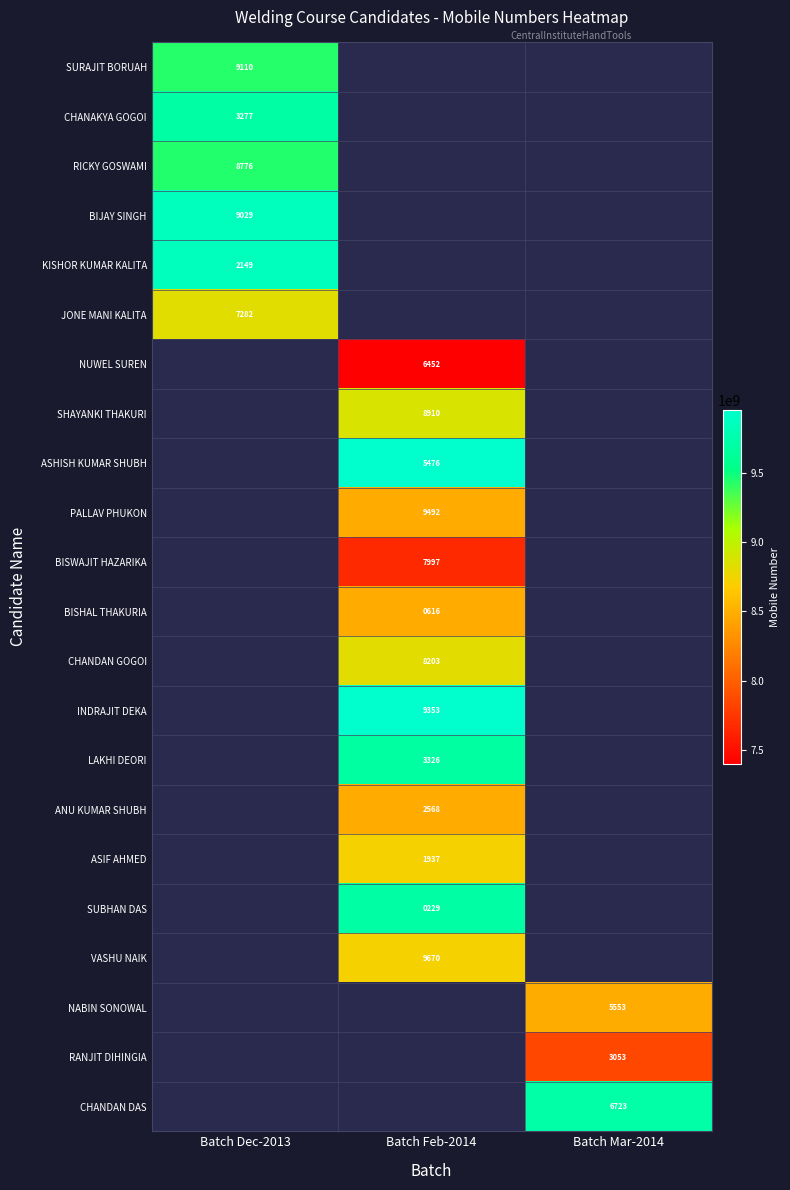

Is the value of BIJAY SINGH at Batch Dec-2013 greater than the value of RICKY GOSWAMI at Batch Dec-2013?

Yes